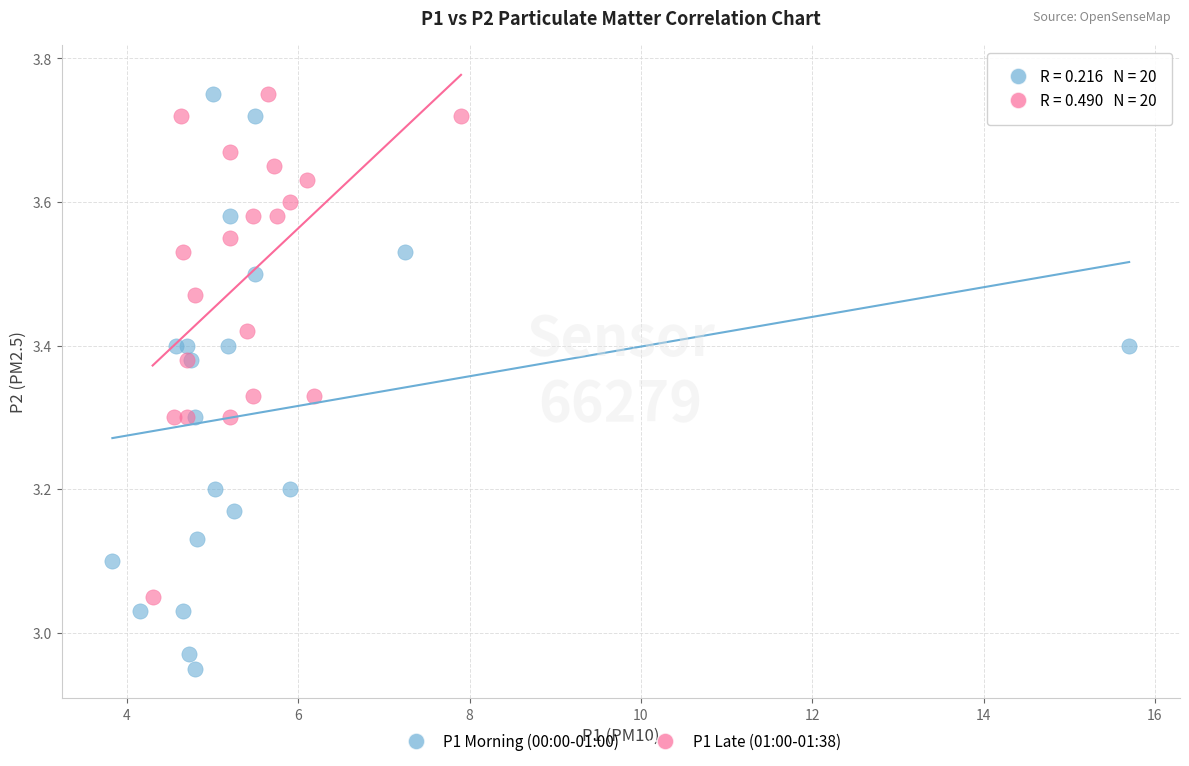

Which series contains the lowest Y value?

P1 Morning (00:00-01:00)